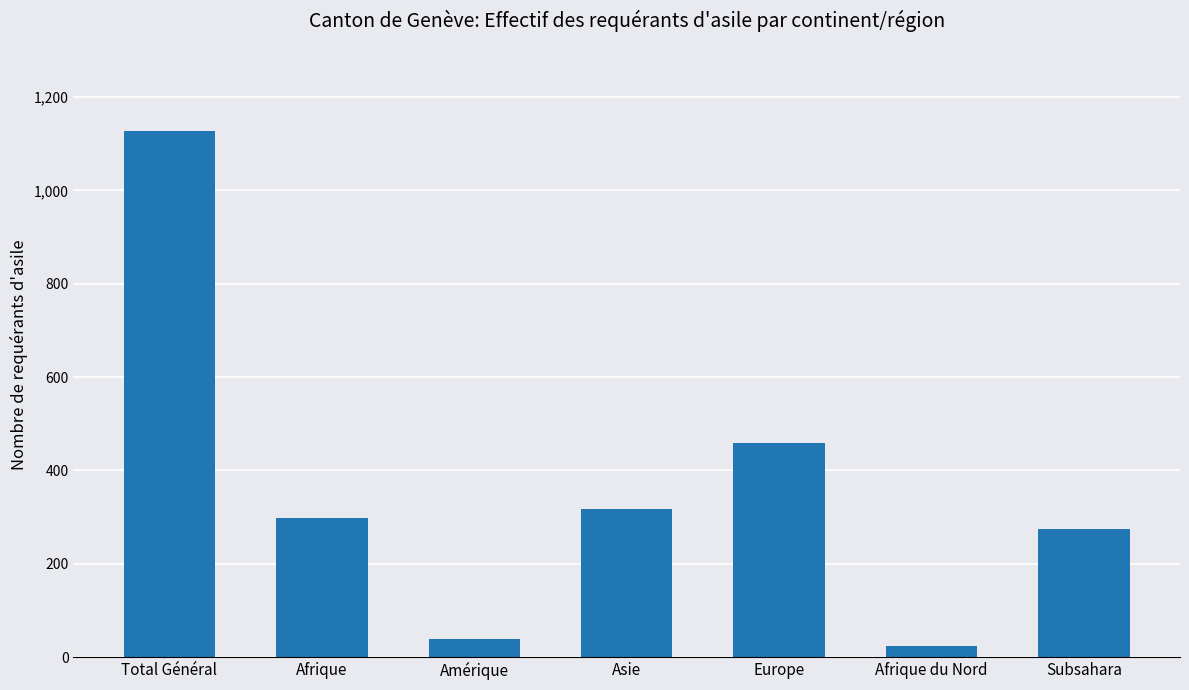

Approximately how many times larger is the value at Europe compared to Asie?

1.4